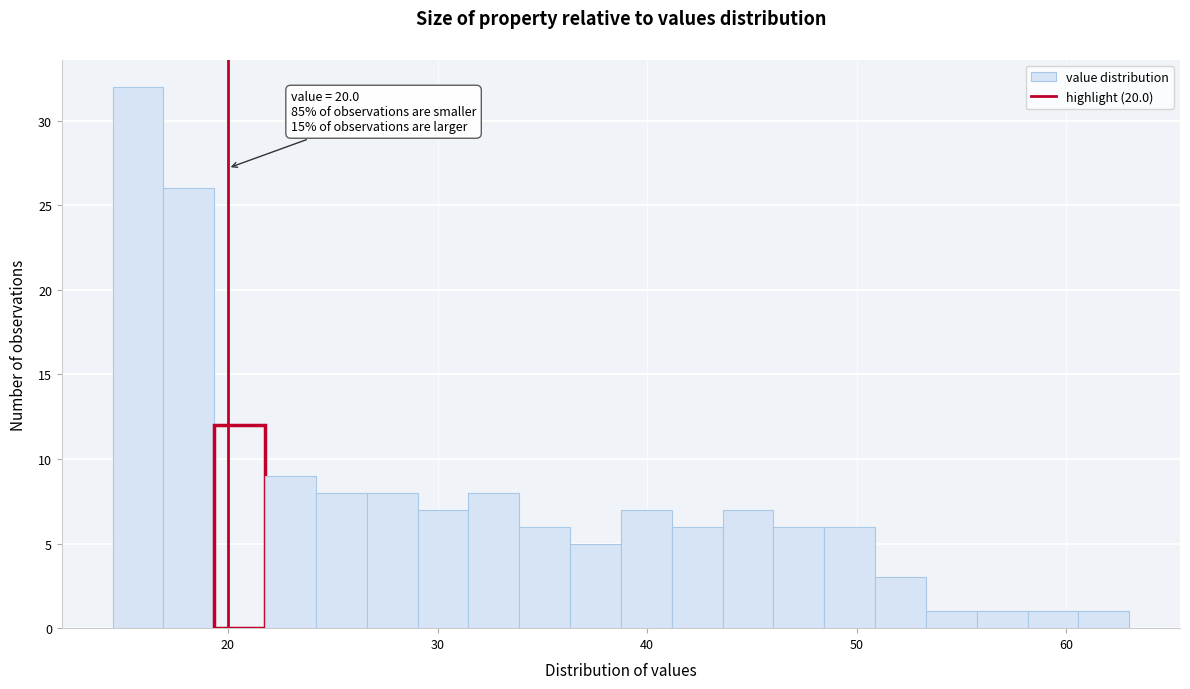

Around what value on the x-axis is the tallest bar? Give the approximate position of its centre, as read against the axis.

16